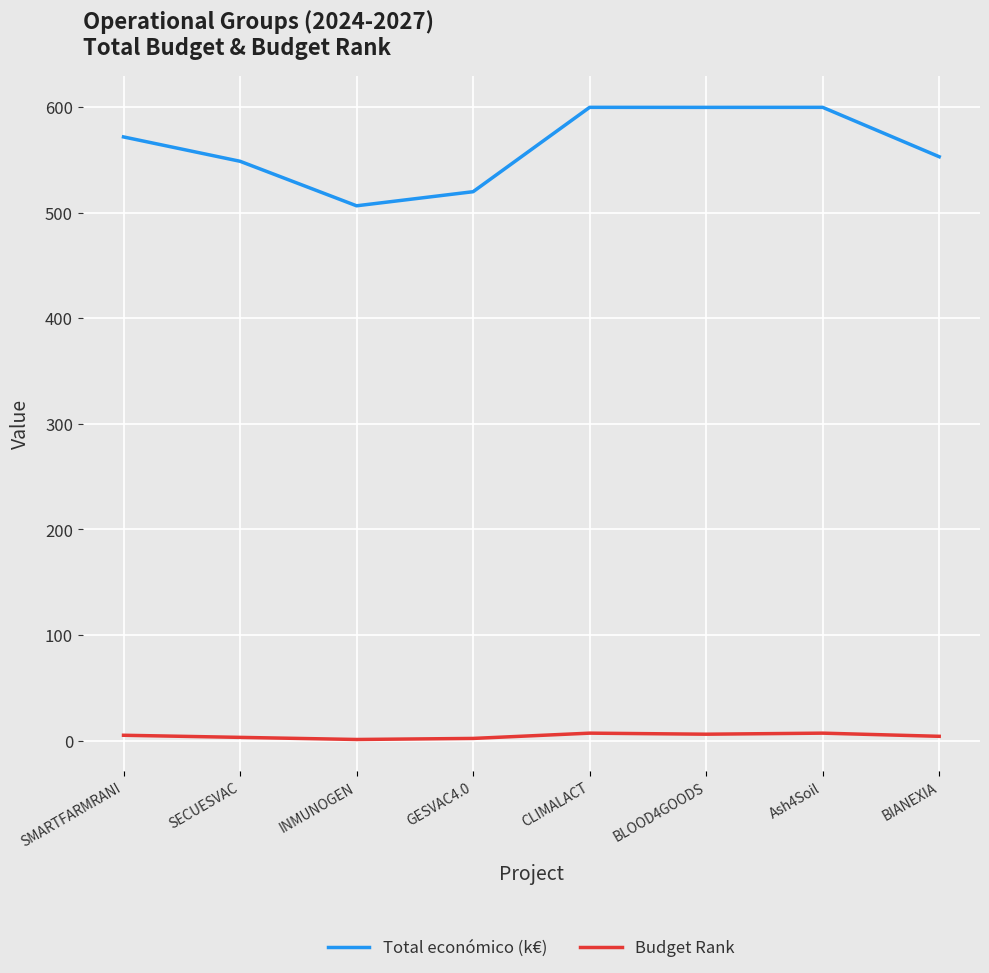

Which series has the largest range (max minus min)?

Total económico (k€)